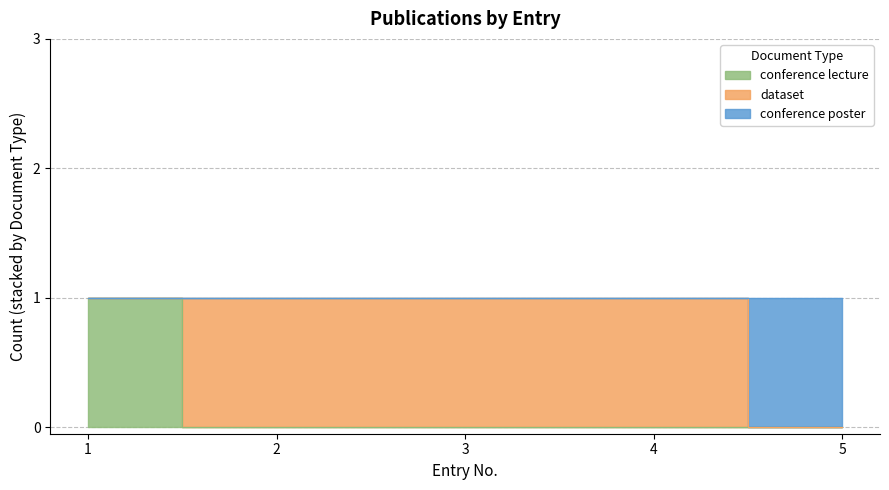

What is the average value?

1